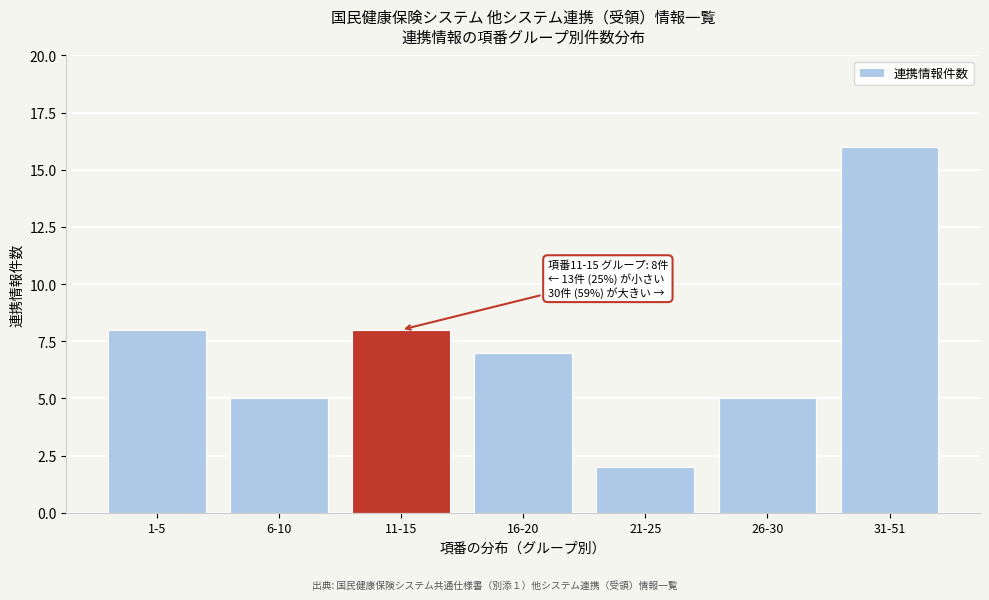

Reading right to left, transcribe all the data shown in this chart.

31-51=16	26-30=5	21-25=2	16-20=7	11-15=8	6-10=5	1-5=8